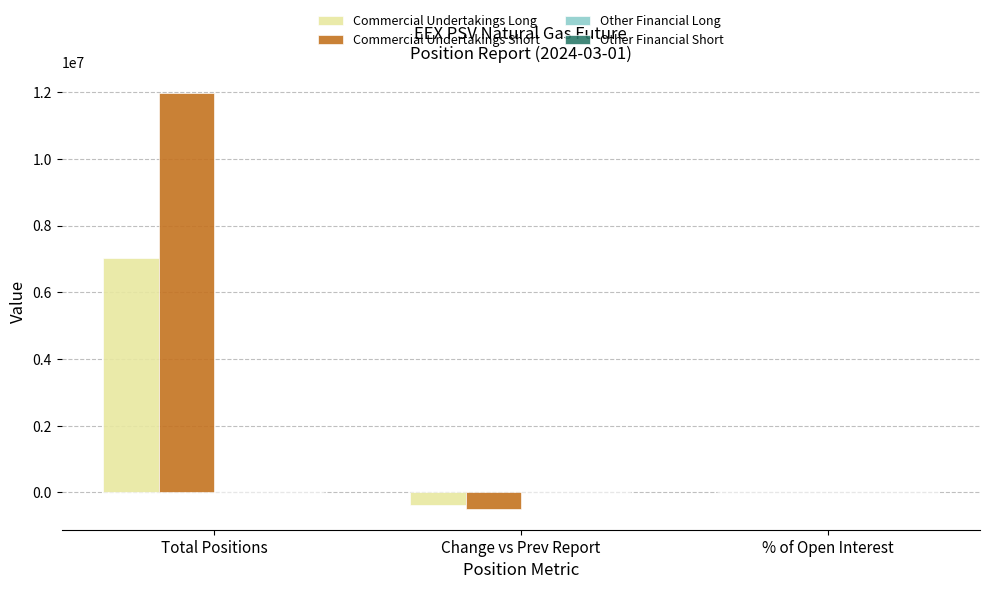

Which series changed the most between Total Positions and % of Open Interest?

Commercial Undertakings Short